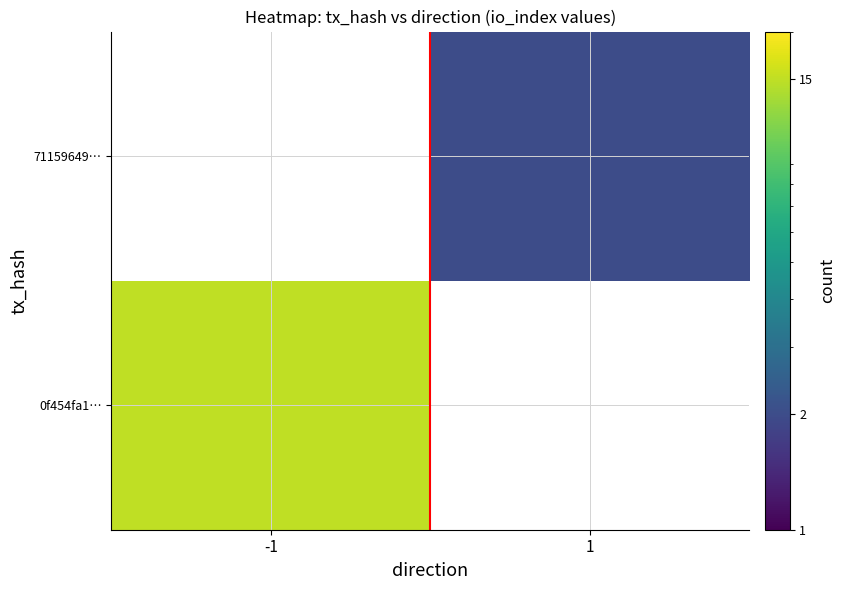

At how many categories does at least one series exceed 9?

1